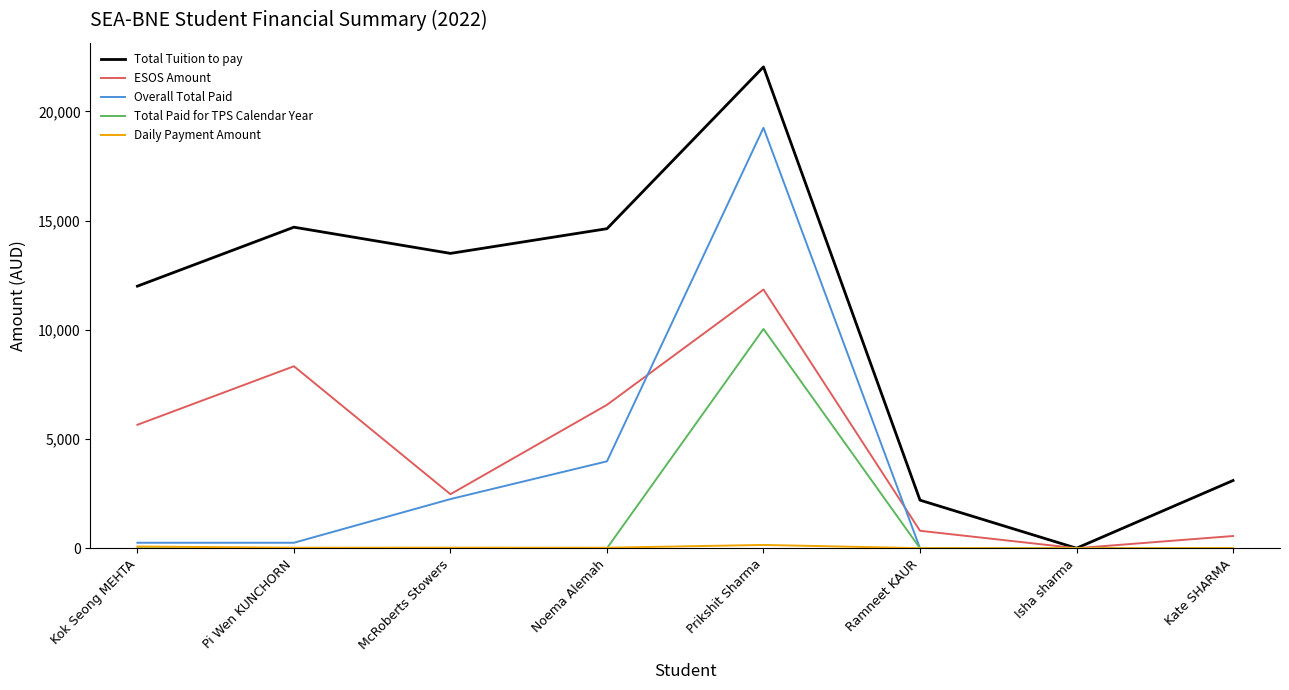

What is the difference between the ESOS Amount values at Pi Wen KUNCHORN and McRoberts Stowers?

5859.0